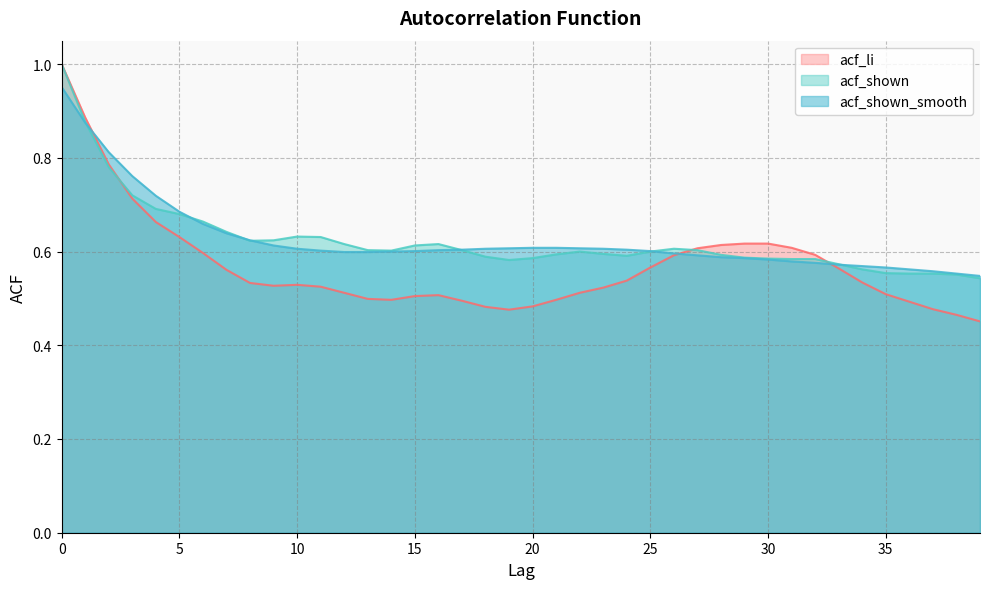

Reading left to right, extract all data points from this chart.

acf_li: 0=1.0	1=0.9	2=0.8	3=0.7	4=0.7	5=0.6	6=0.6	7=0.6	8=0.5	9=0.5	10=0.5	11=0.5	12=0.5	13=0.5	14=0.5	15=0.5	16=0.5	17=0.5	18=0.5	19=0.5	20=0.5	21=0.5	22=0.5	23=0.5	24=0.5	25=0.6	26=0.6	27=0.6	28=0.6	29=0.6	30=0.6	31=0.6	32=0.6	33=0.6	34=0.5	35=0.5	36=0.5	37=0.5	38=0.5	39=0.5
acf_shown: 0=1.0	1=0.9	2=0.8	3=0.7	4=0.7	5=0.7	6=0.7	7=0.6	8=0.6	9=0.6	10=0.6	11=0.6	12=0.6	13=0.6	14=0.6	15=0.6	16=0.6	17=0.6	18=0.6	19=0.6	20=0.6	21=0.6	22=0.6	23=0.6	24=0.6	25=0.6	26=0.6	27=0.6	28=0.6	29=0.6	30=0.6	31=0.6	32=0.6	33=0.6	34=0.6	35=0.6	36=0.6	37=0.6	38=0.6	39=0.5
acf_shown_smooth: 0=1.0	1=0.9	2=0.8	3=0.8	4=0.7	5=0.7	6=0.7	7=0.6	8=0.6	9=0.6	10=0.6	11=0.6	12=0.6	13=0.6	14=0.6	15=0.6	16=0.6	17=0.6	18=0.6	19=0.6	20=0.6	21=0.6	22=0.6	23=0.6	24=0.6	25=0.6	26=0.6	27=0.6	28=0.6	29=0.6	30=0.6	31=0.6	32=0.6	33=0.6	34=0.6	35=0.6	36=0.6	37=0.6	38=0.6	39=0.5